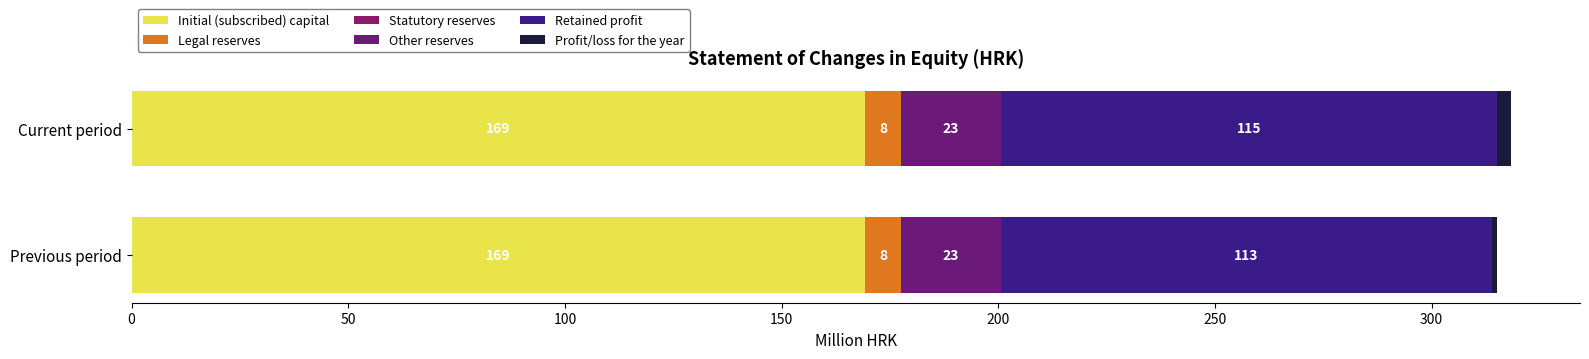

How many data points does each series have?

2